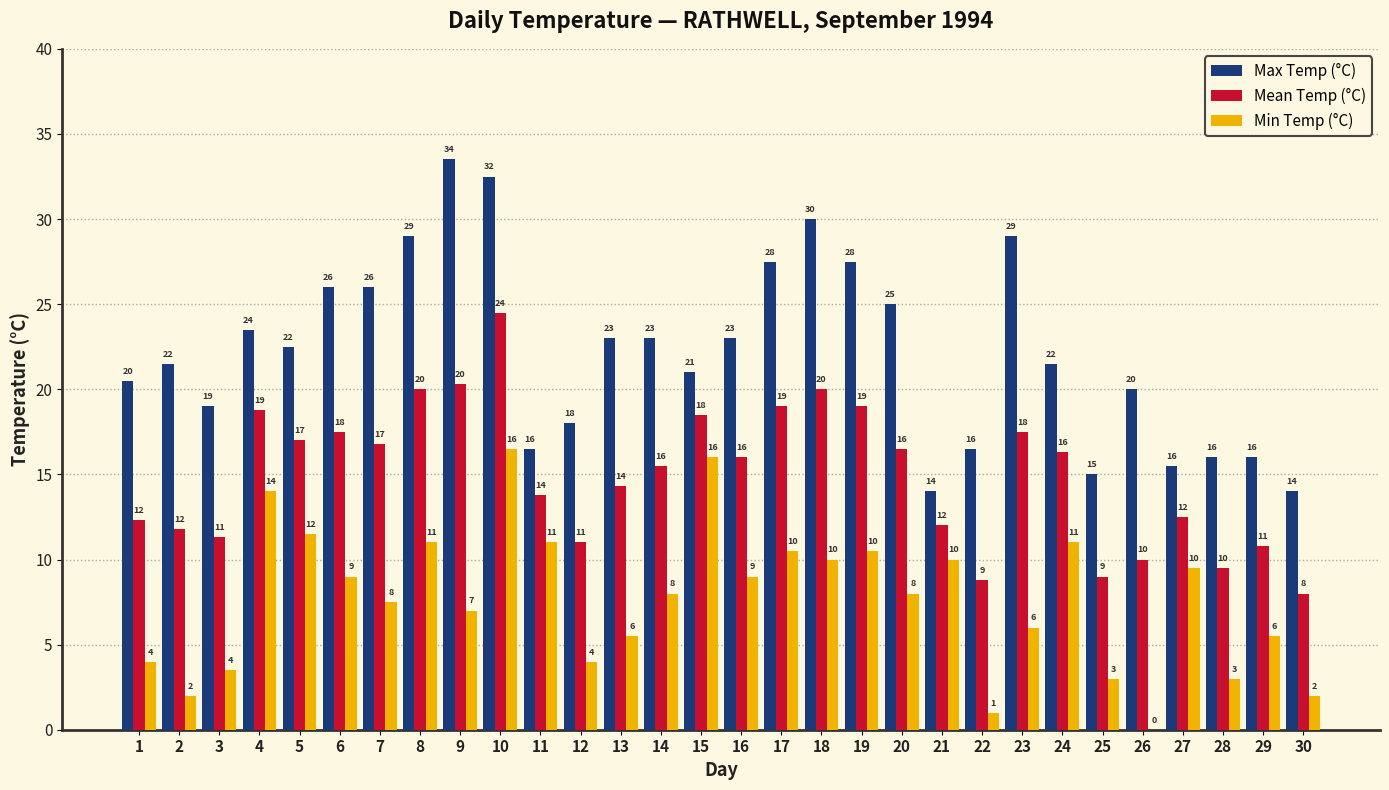

What is the maximum value for Min Temp (°C)?

16.5